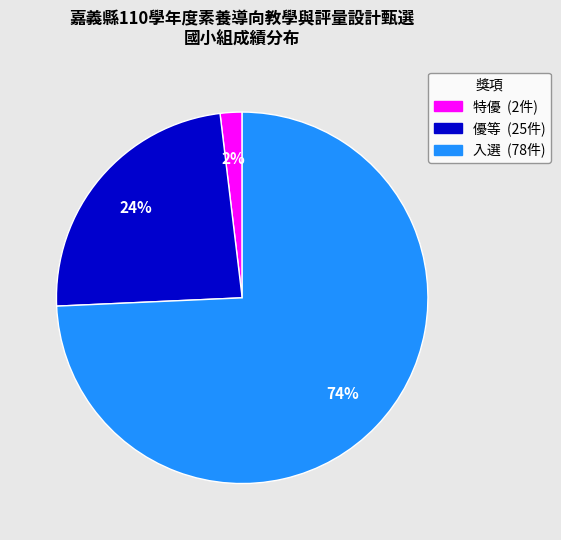

Which category has the biggest portion of the pie?

入選